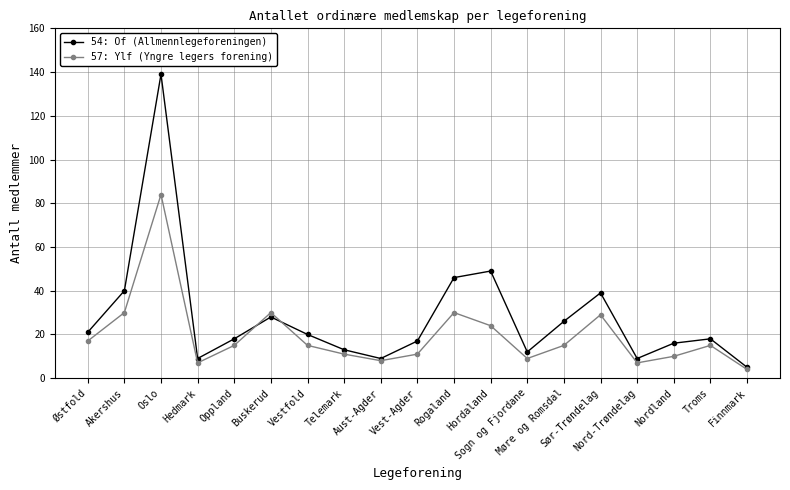

What is the label of the 9th point from the left?

Aust-Agder